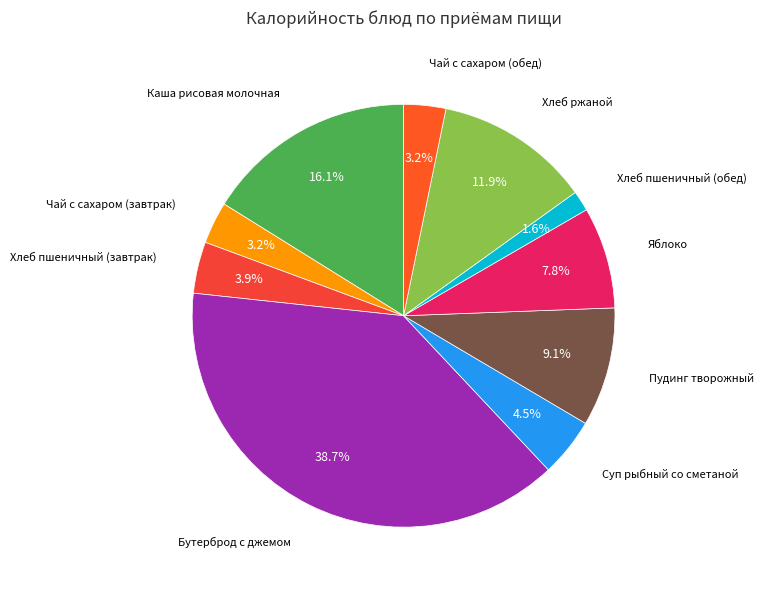

What is the smallest slice in the pie chart?

Хлеб пшеничный (обед)